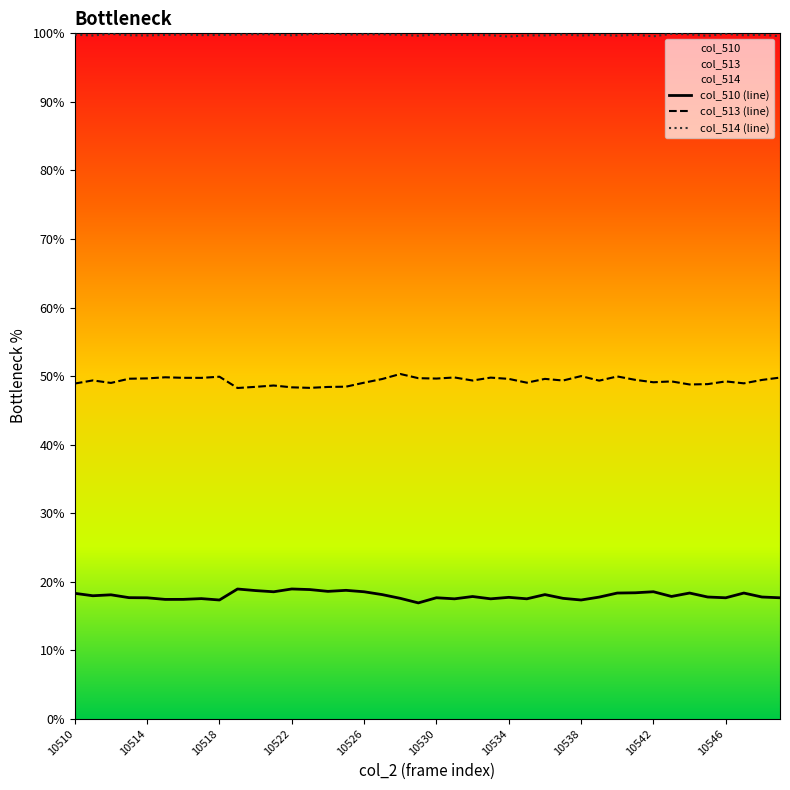

What is the approximate value of col_514 (line) at 37?

99.7